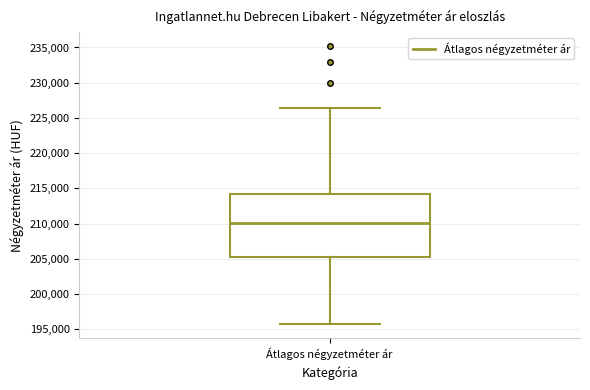

Transcribe this box plot: give where the median line is, the range the box spans, and where the two whiskers end, as read against the y-axis. The values are not printed on the chart, so give them approximately, as read against the axis.

median 210000, box 205500 to 214500, whiskers 195500 to 226500